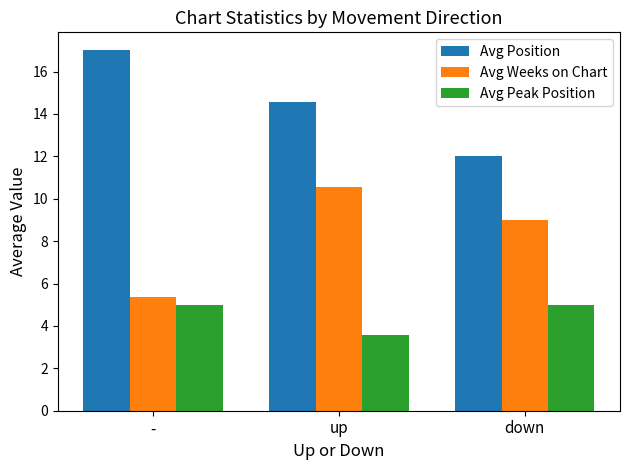

What is the difference between the Avg Peak Position values at up and -?

1.4